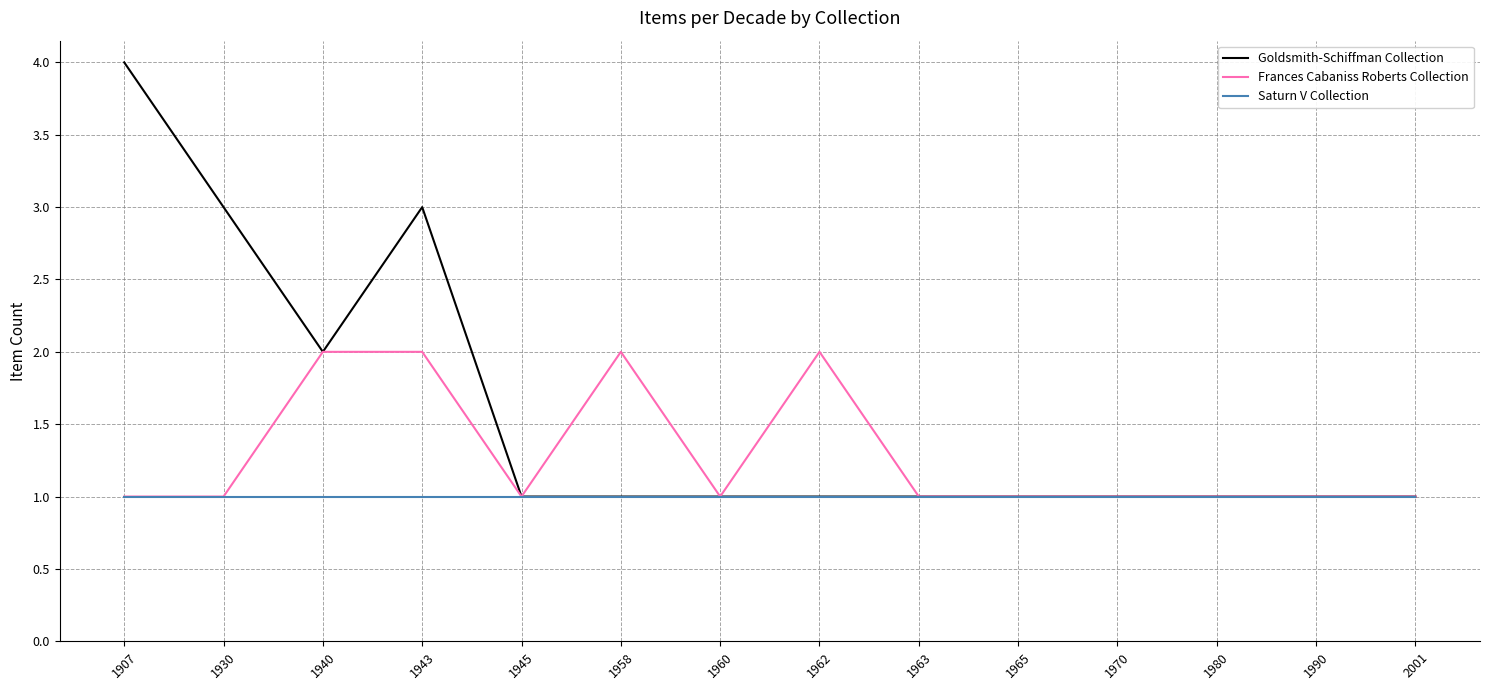

What is the sum of the Goldsmith-Schiffman Collection values at 1960 and 1940?

3